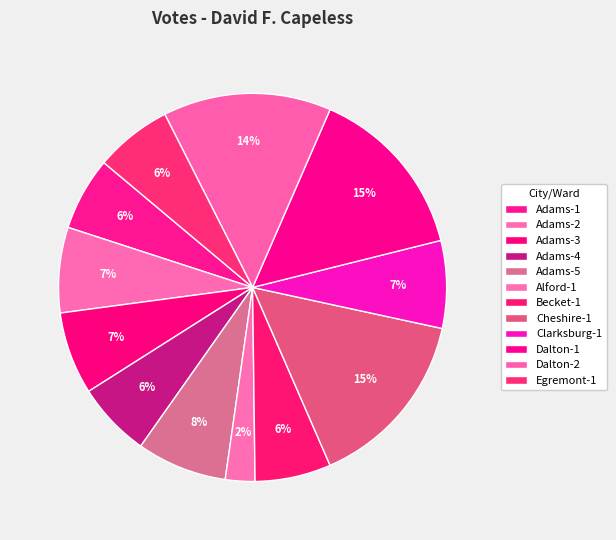

Which category has the smallest portion of the pie?

Alford-1